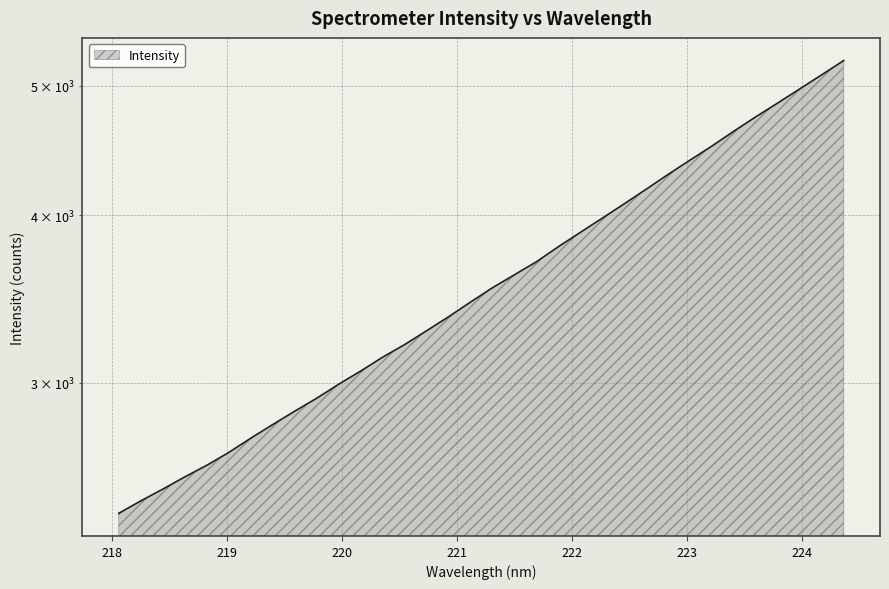

List the labels in order of value, largest first.

224.3616, 224.1709, 223.9802, 223.7895, 223.5987, 223.408, 223.2172, 223.0264, 222.8355, 222.6447, 222.4538, 222.263, 222.0721, 221.8812, 221.6902, 221.4993, 221.3083, 221.1174, 220.9264, 220.7354, 220.5444, 220.3533, 220.1623, 219.9712, 219.7801, 219.589, 219.3979, 219.2067, 219.0156, 218.8244, 218.6332, 218.442, 218.2508, 218.0596